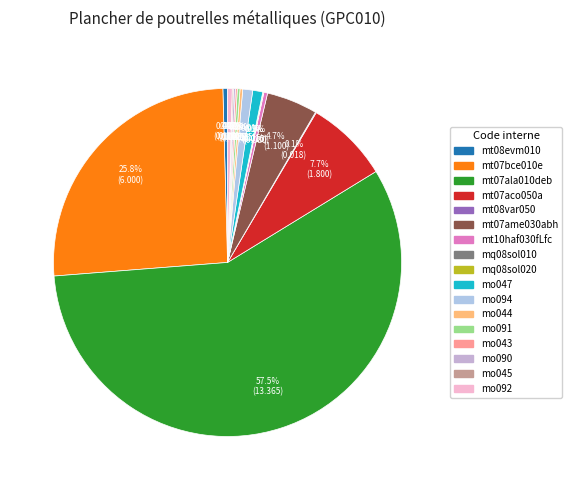

True or false: mo044 accounts for 0% of the total.

True